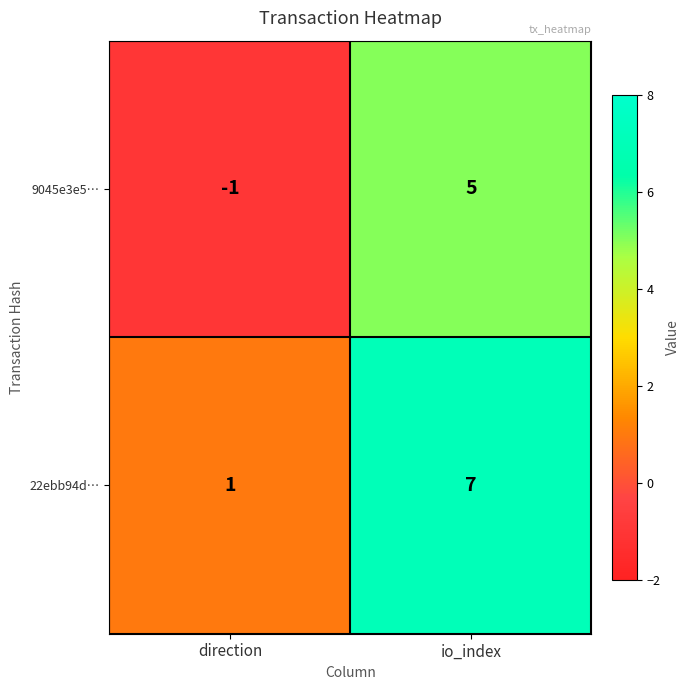

At how many categories does at least one series exceed 4?

1